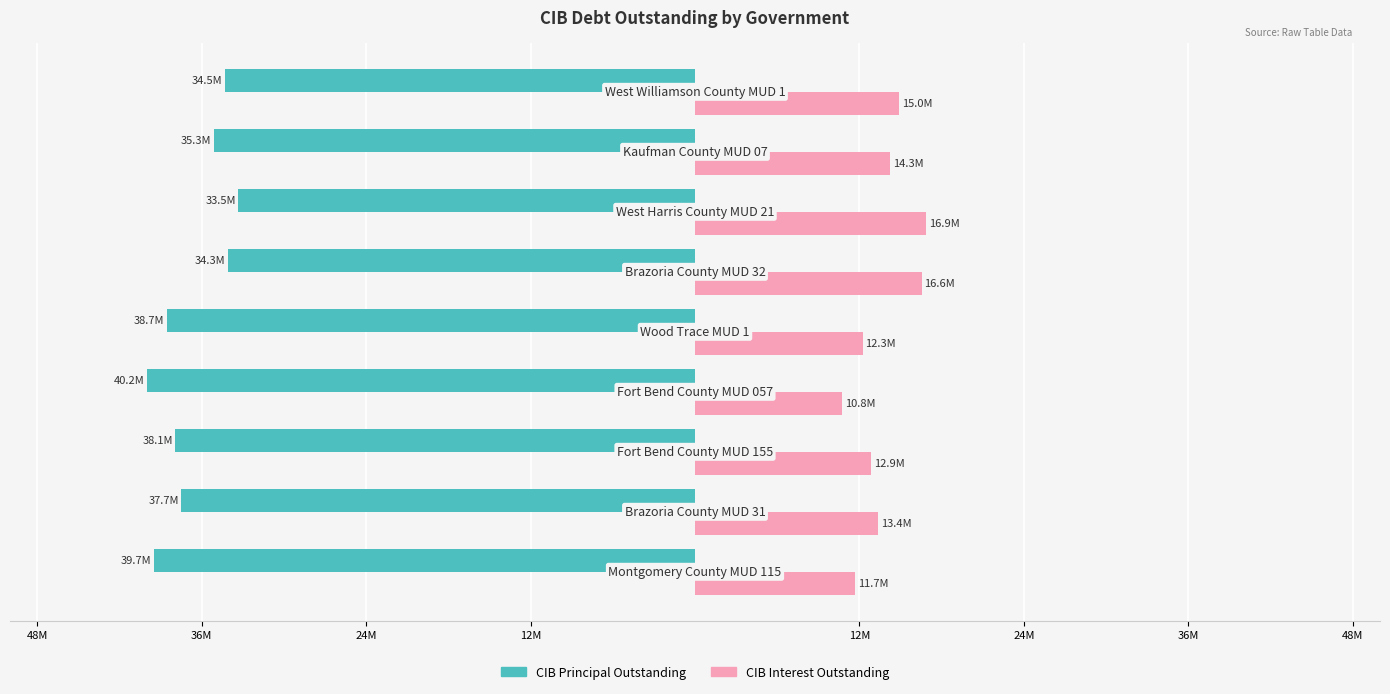

What are all the series names shown in the legend?

CIB Principal Outstanding, CIB Interest Outstanding